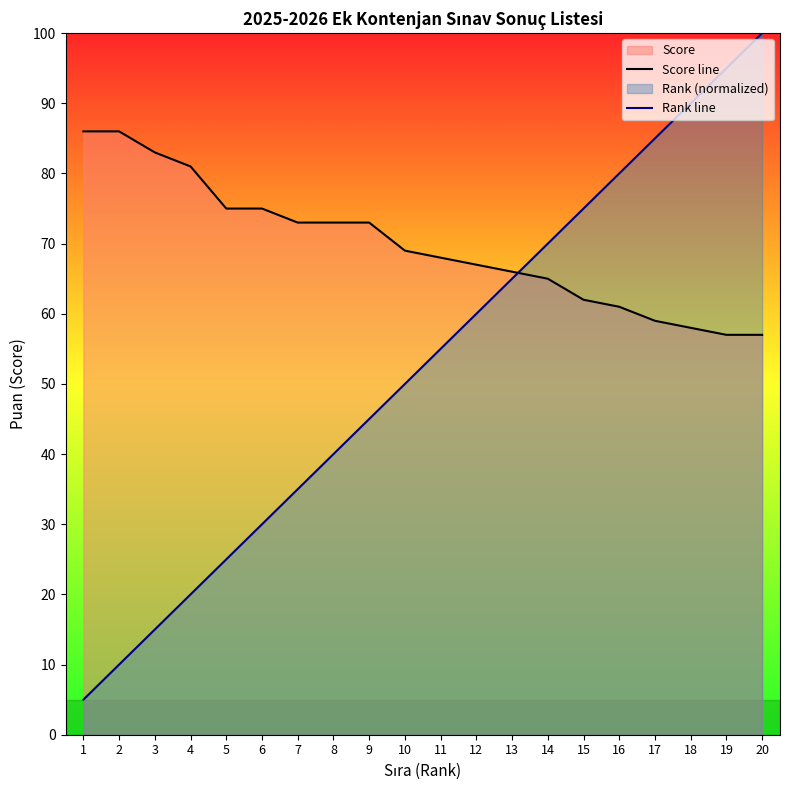

Rank the series by their maximum value, from highest to lowest.

Rank line, Score line